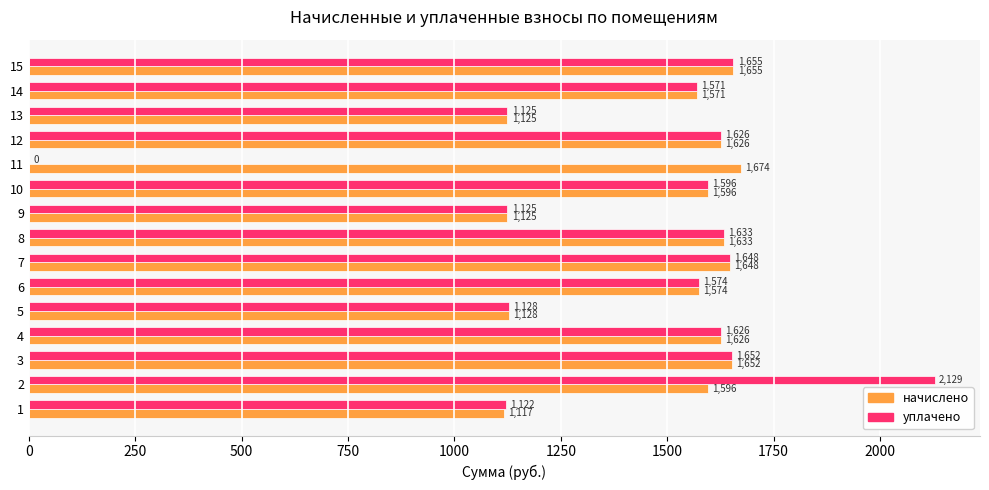

What is the sum of all начислено values?

22346.9